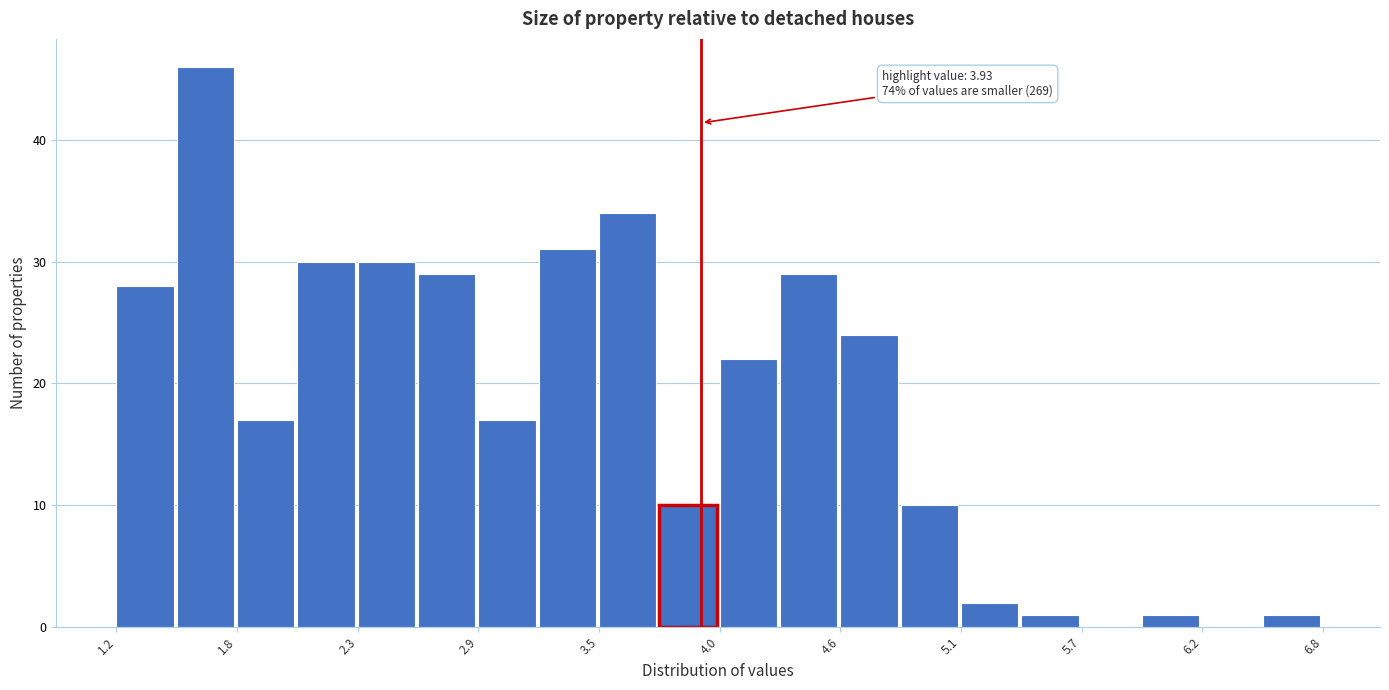

Around what value on the x-axis is the tallest bar? Give the approximate position of its centre, as read against the axis.

1.6